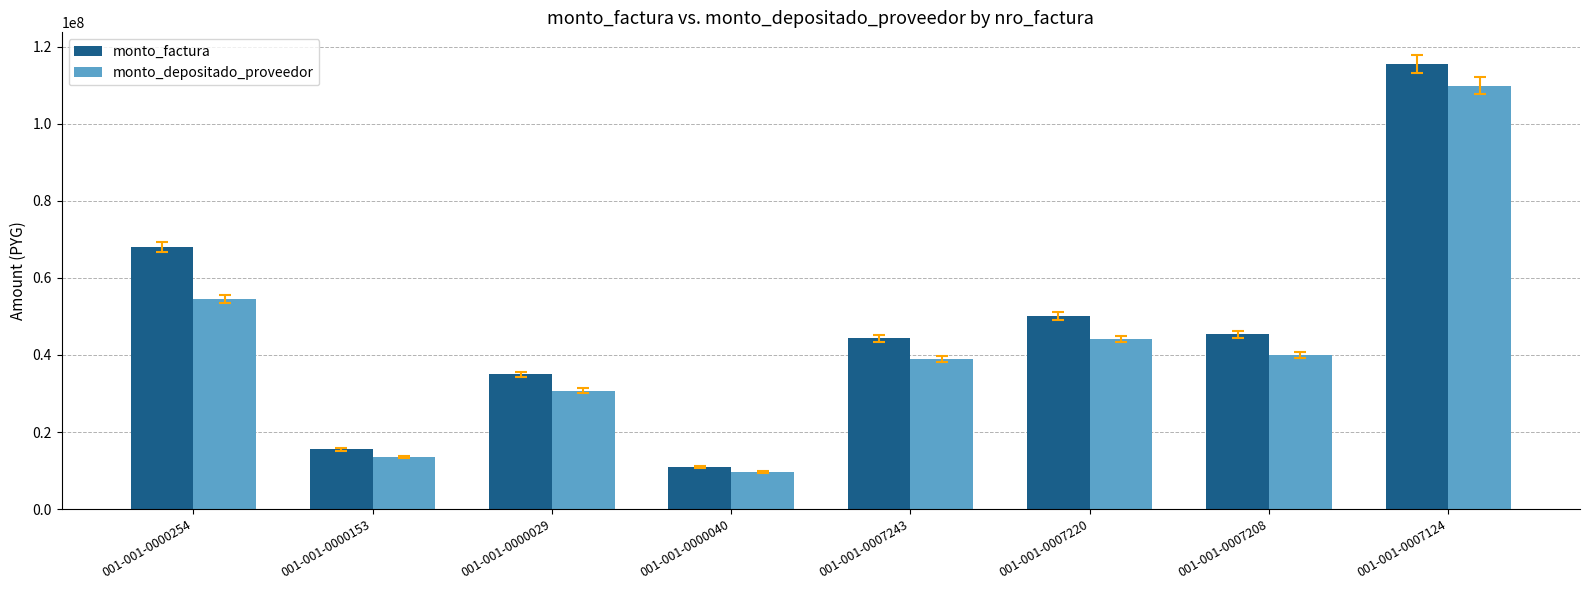

What is the total value across all series at 001-001-0007243?

83345563